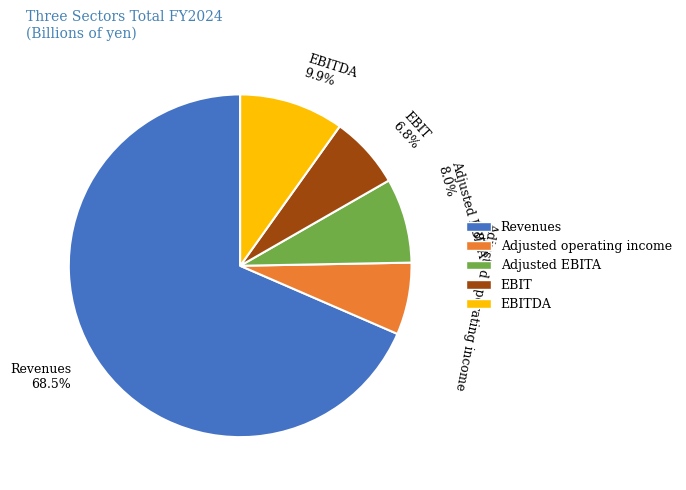

Which category has the biggest portion of the pie?

Revenues 68.5%